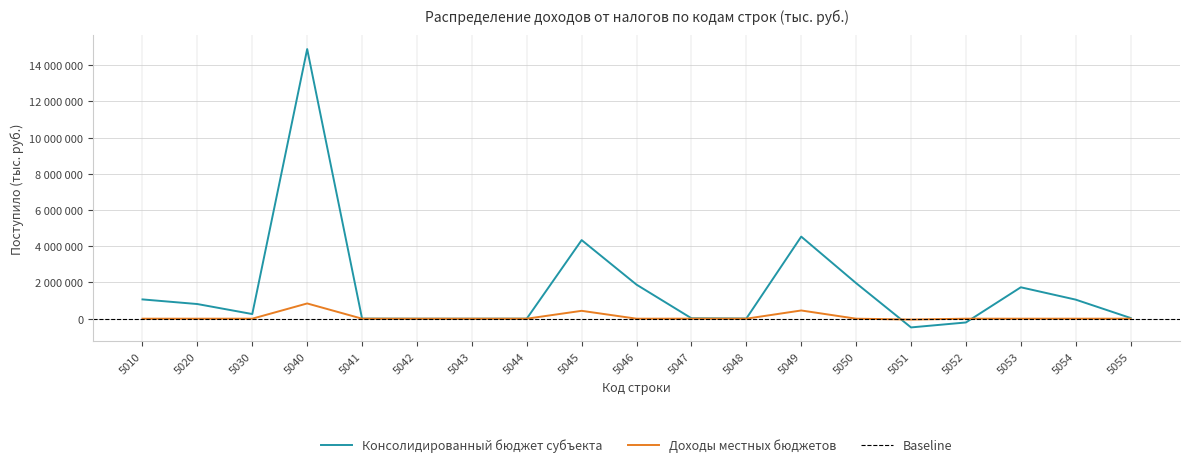

List the labels in order of Консолидированный бюджет субъекта value, largest first.

5040, 5049, 5045, 5050, 5046, 5053, 5010, 5054, 5020, 5030, 5055, 5047, 5048, 5041, 5044, 5043, 5042, 5052, 5051